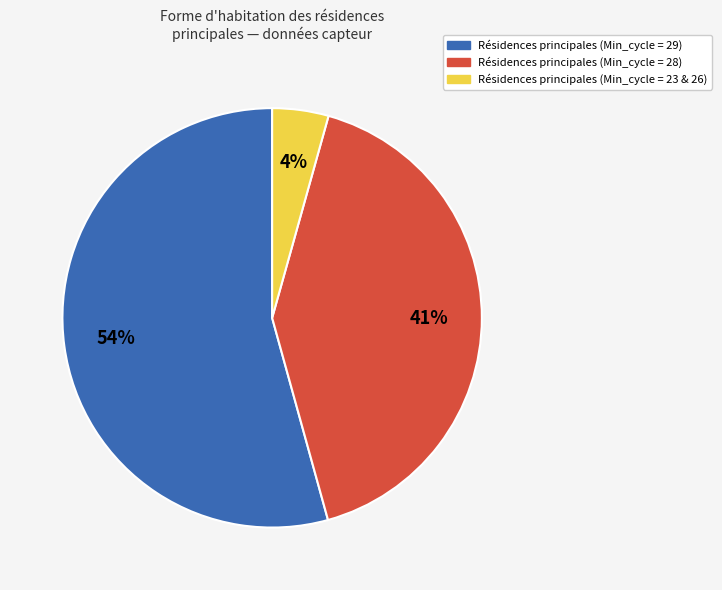

Is there any slice that represents more than half of the pie?

Yes